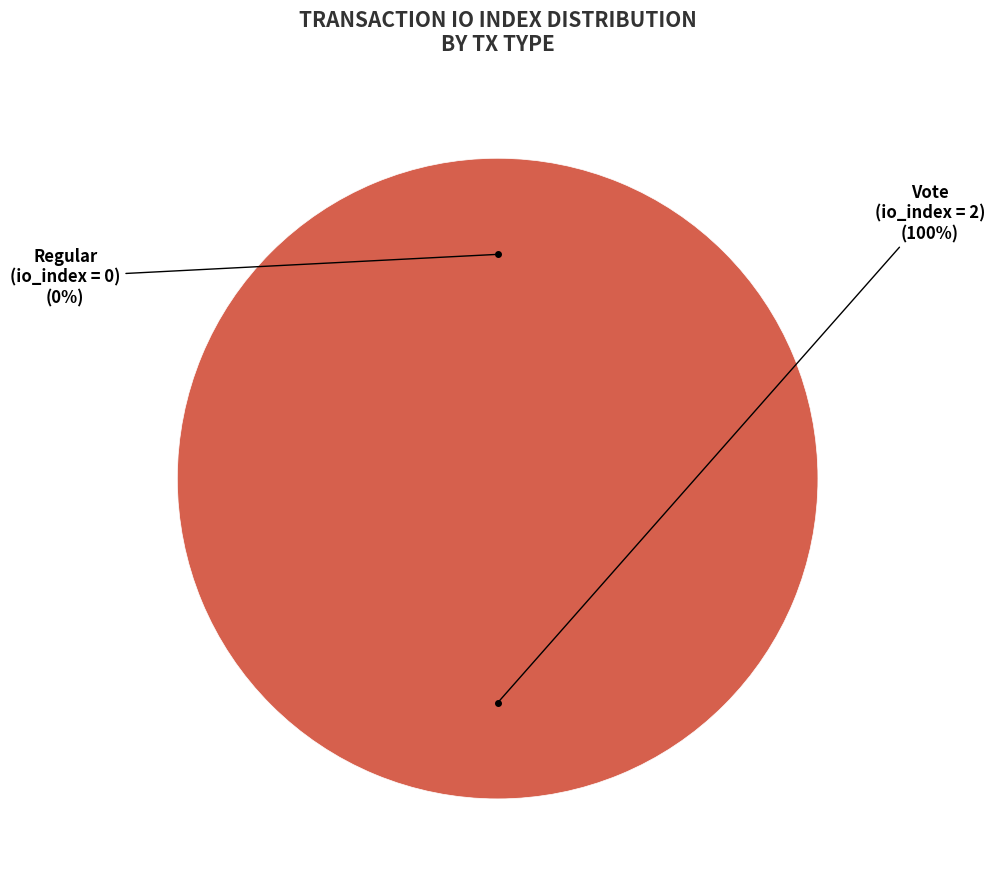

Which category accounts for the majority?

Vote (io_index=2)